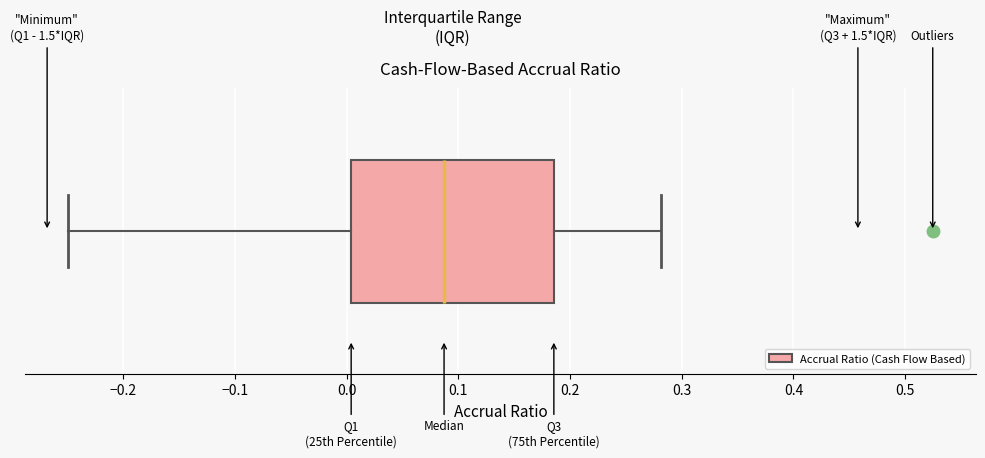

Read this box plot against the x-axis: the position of the median line, the range covered by the box, and the ends of both whiskers. The values are not printed on the chart, so give them approximately, as read against the axis.

median 0.09, box 0.00 to 0.19, whiskers -0.25 to 0.28